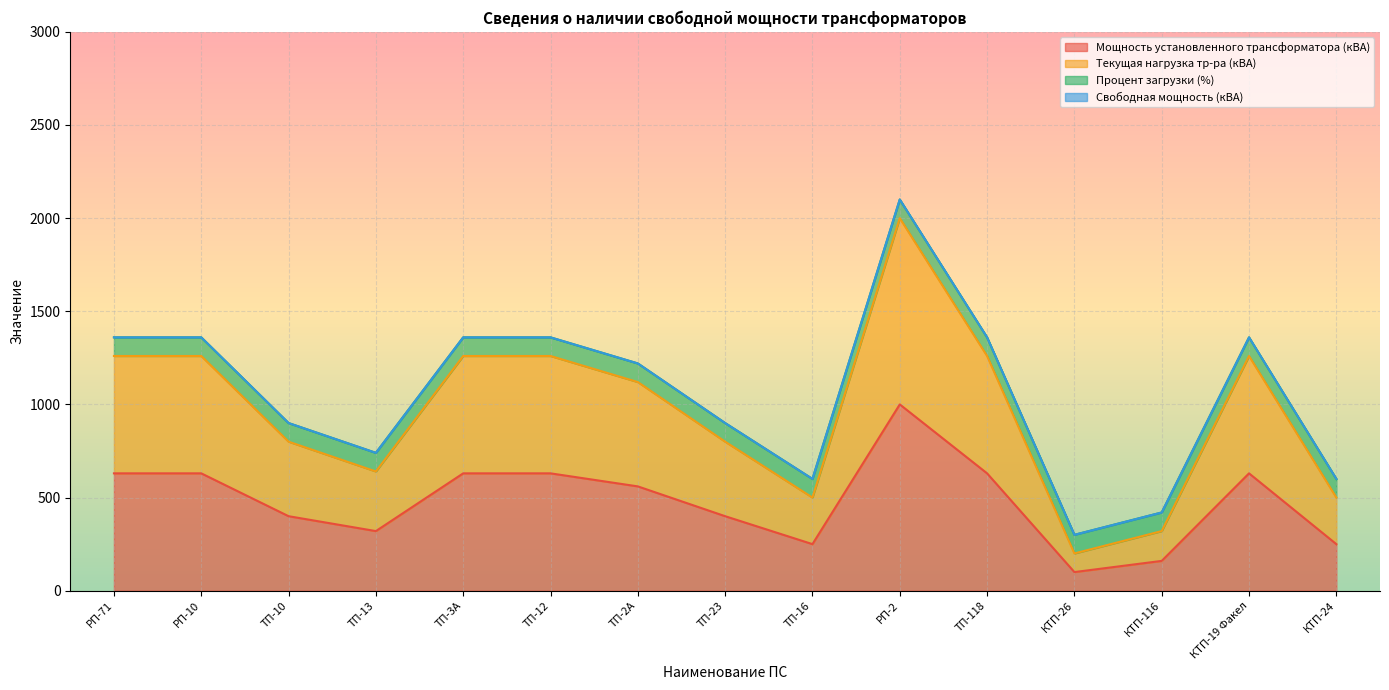

True or false: Текущая нагрузка тр-ра (кВА) has more than 1 points higher than both neighbors.

True